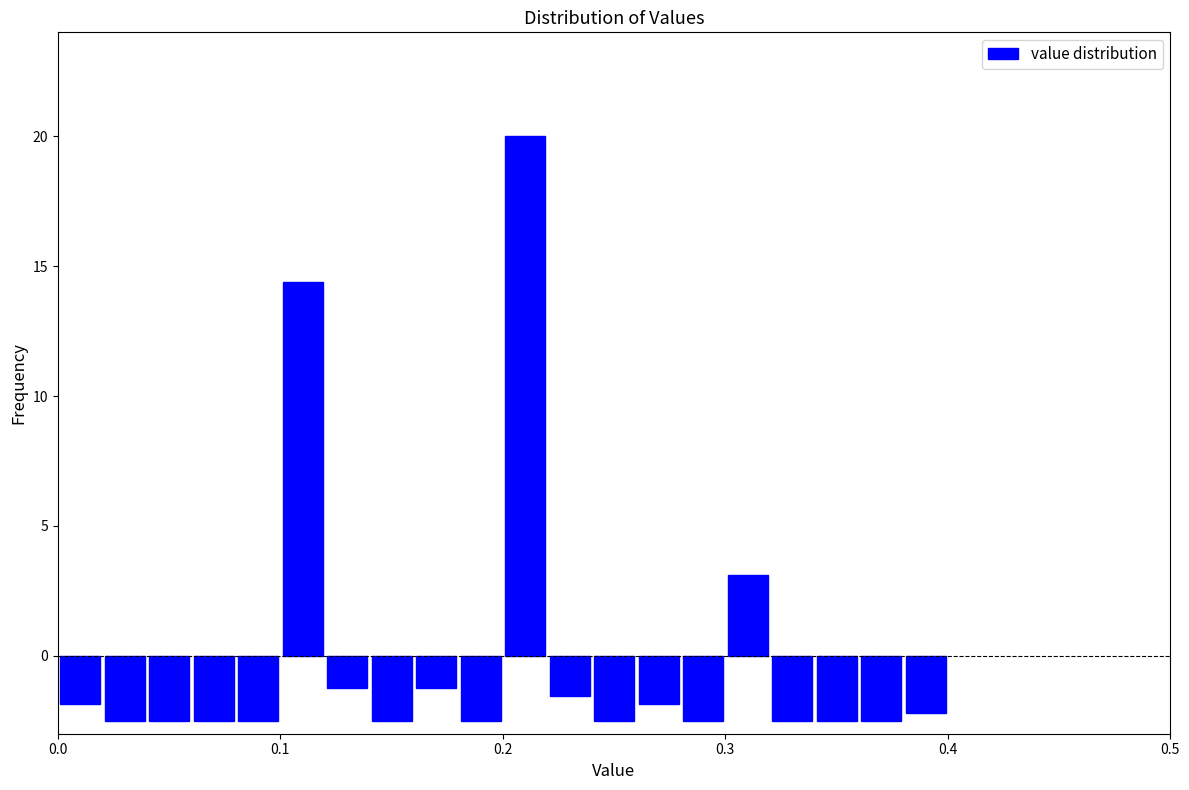

Around what value on the x-axis is the tallest bar? Give the approximate position of its centre, as read against the axis.

0.21